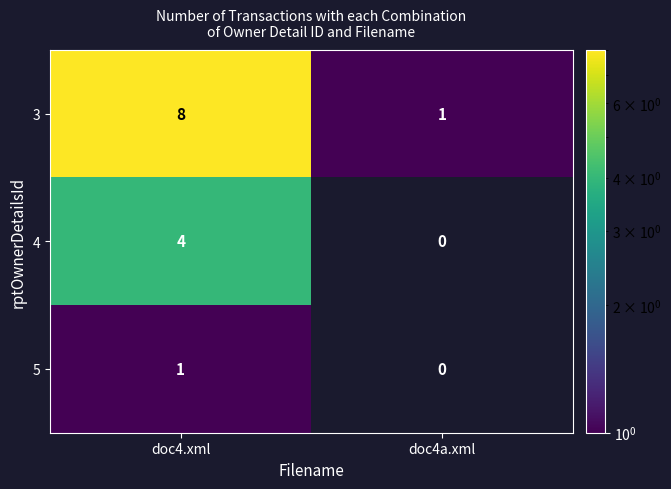

Reading left to right, what are all the values shown in this chart?

3: 8	1
4: 4	0
5: 1	0